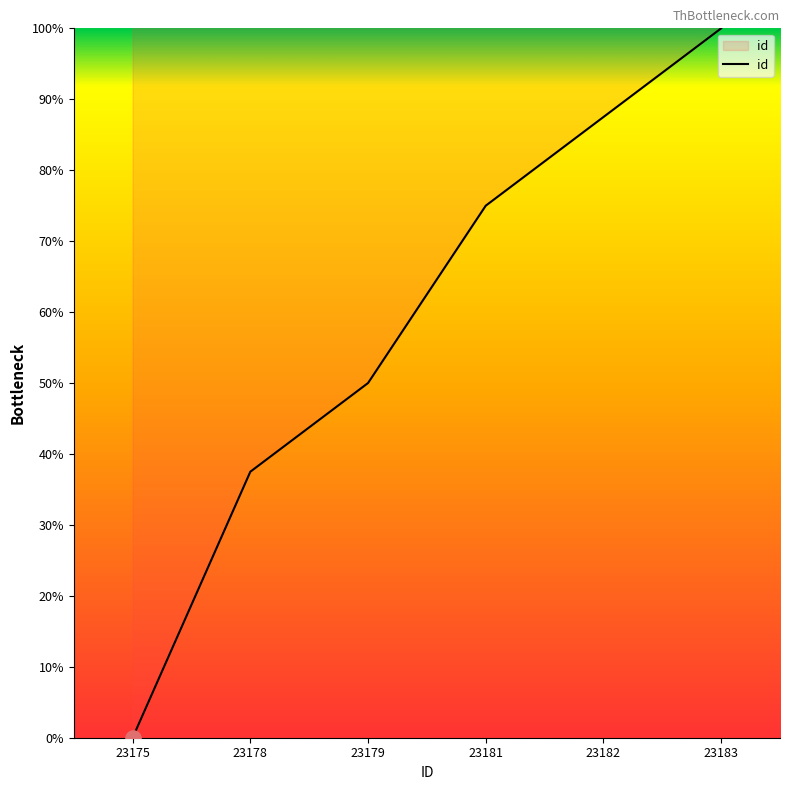

Which has a higher value, 23179 or 23182?

23182